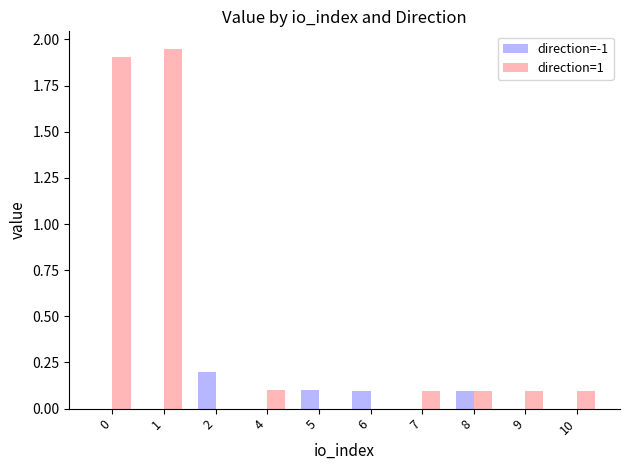

Does the chart contain stacked bars?

No